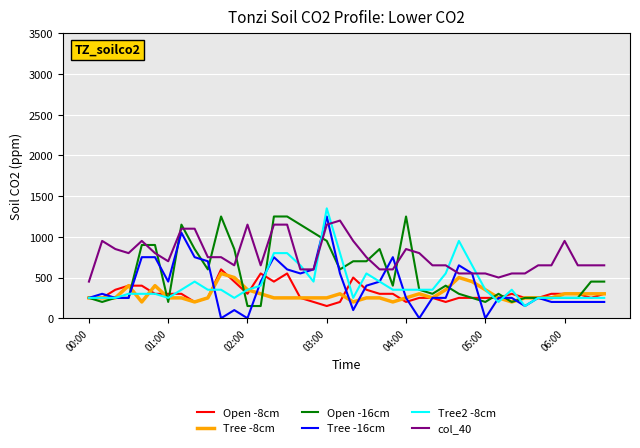

What is the highest value of the col_40 series?

1200